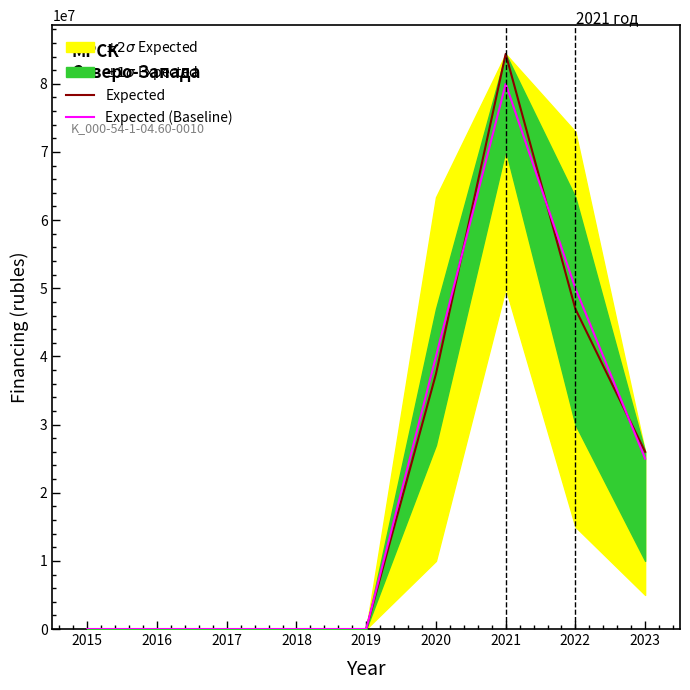

True or false: Expected and Expected (Baseline) cross at least once.

True